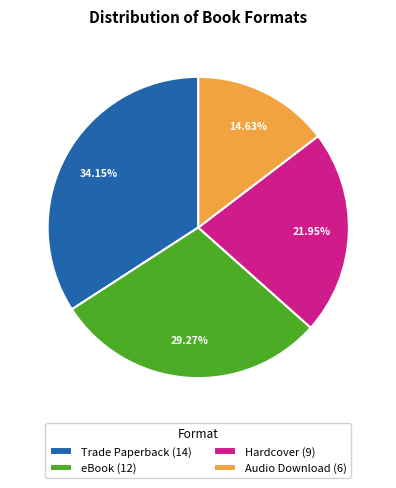

Which slice is the smallest?

Audio Download